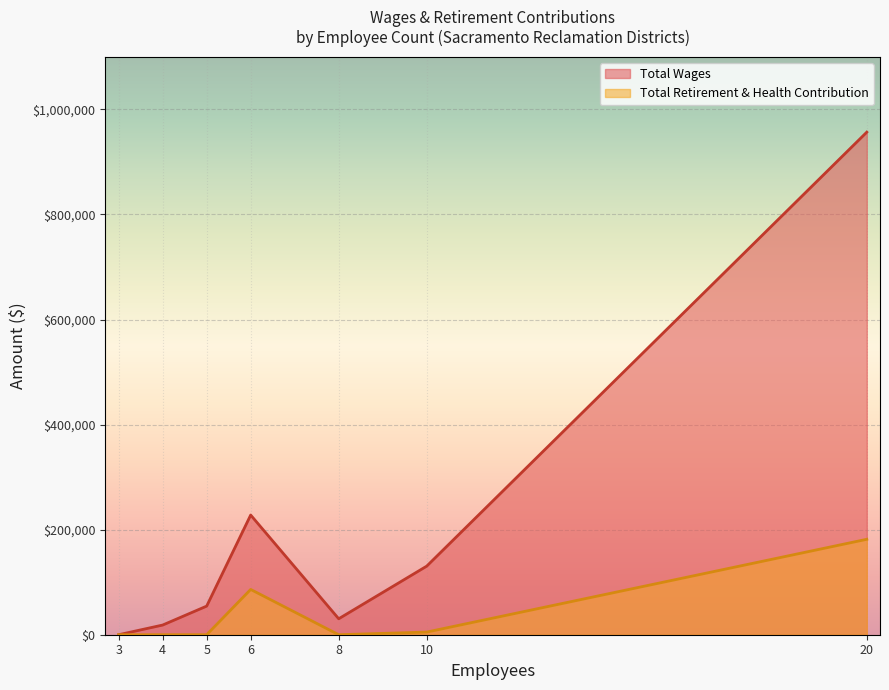

How many positive values does the Total Retirement & Health Contribution series have?

4